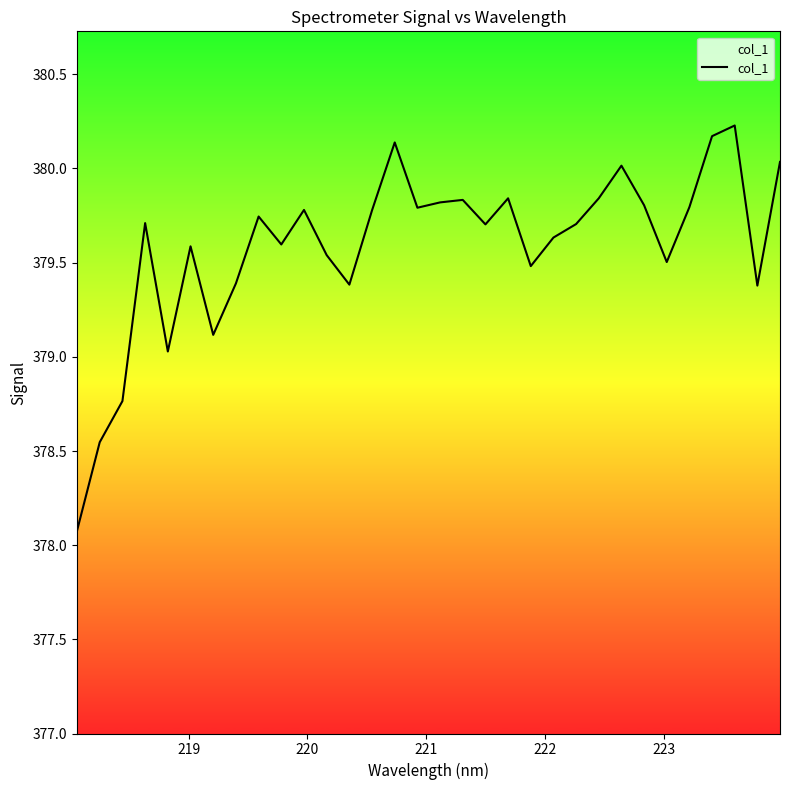

What is the difference between the maximum and minimum values?

2.2